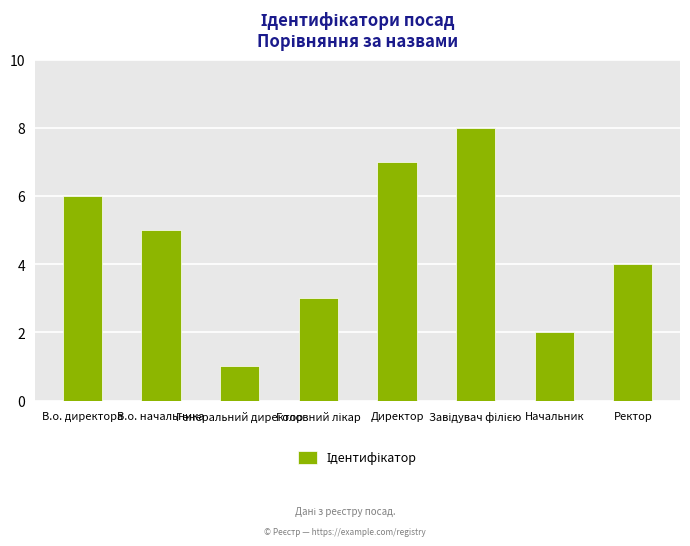

Where is the data nearest to the value 4?

Ректор